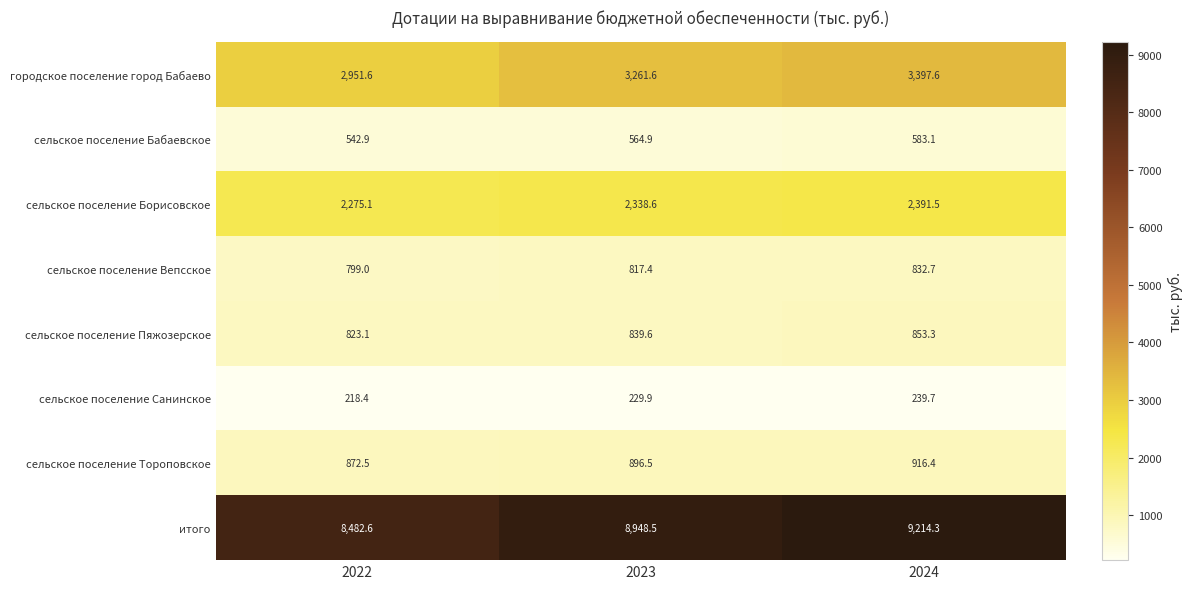

Reading left to right, list all the values displayed in this chart.

городское поселение город Бабаево: 2022=2951.6	2023=3261.6	2024=3397.6
сельское поселение Бабаевское: 2022=542.9	2023=564.9	2024=583.1
сельское поселение Борисовское: 2022=2275.1	2023=2338.6	2024=2391.5
сельское поселение Вепсское: 2022=799.0	2023=817.4	2024=832.7
сельское поселение Пяжозерское: 2022=823.1	2023=839.6	2024=853.3
сельское поселение Санинское: 2022=218.4	2023=229.9	2024=239.7
сельское поселение Тороповское: 2022=872.5	2023=896.5	2024=916.4
итого: 2022=8482.6	2023=8948.5	2024=9214.3